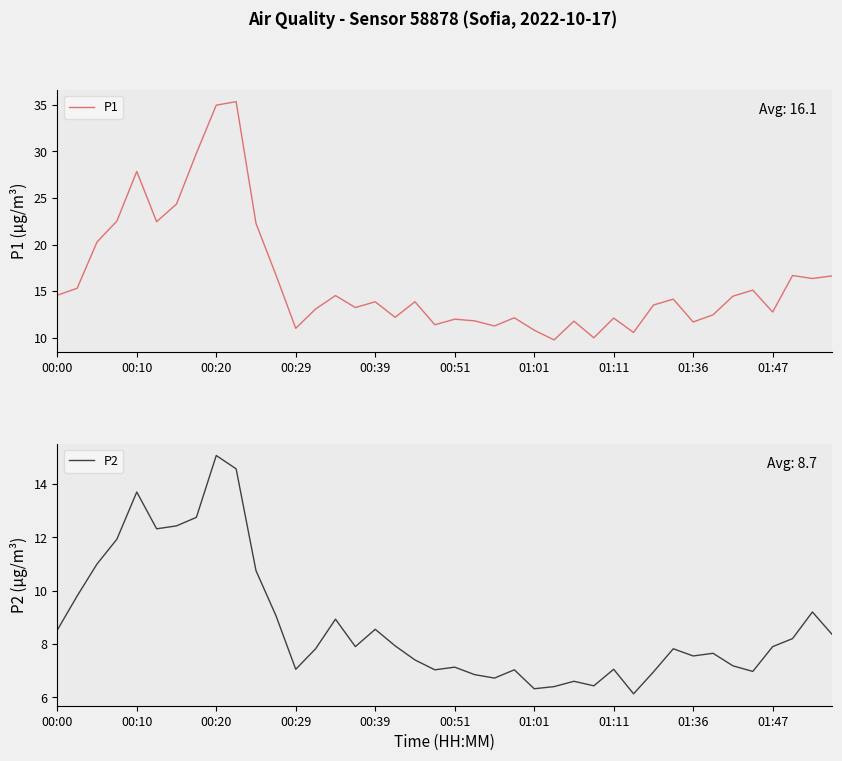

True or false: P2 has a value of 7.0 at 35.

True